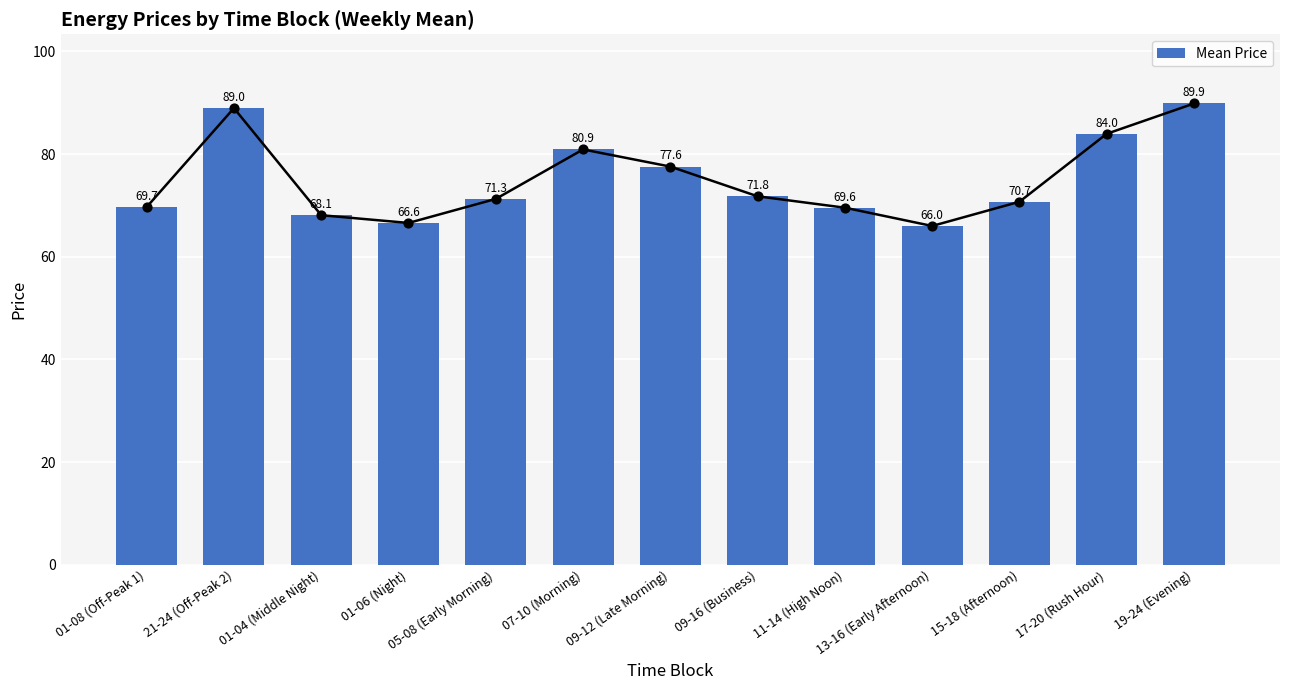

Between 19-24 (Evening) and 05-08 (Early Morning), which is larger?

19-24 (Evening)